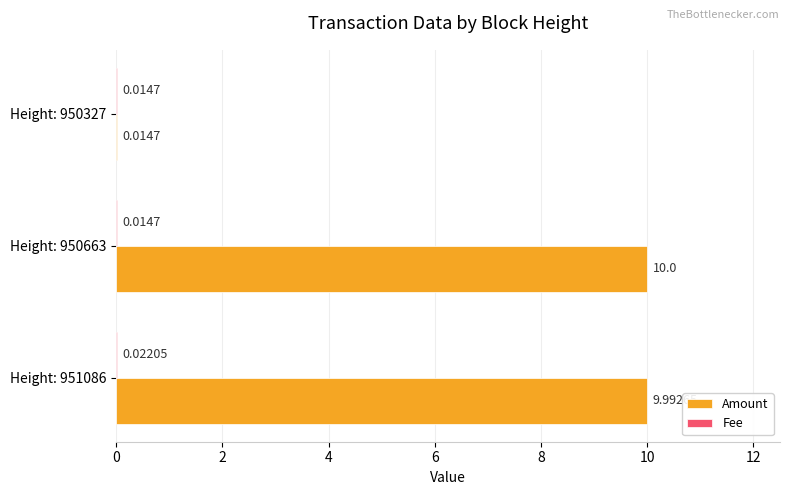

Which series has the largest range (max minus min)?

Amount